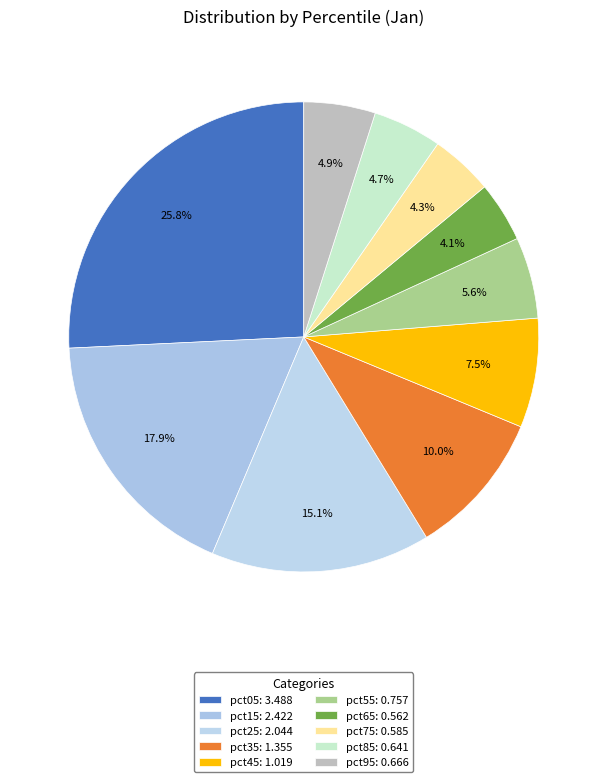

Is there a majority slice in this chart?

No